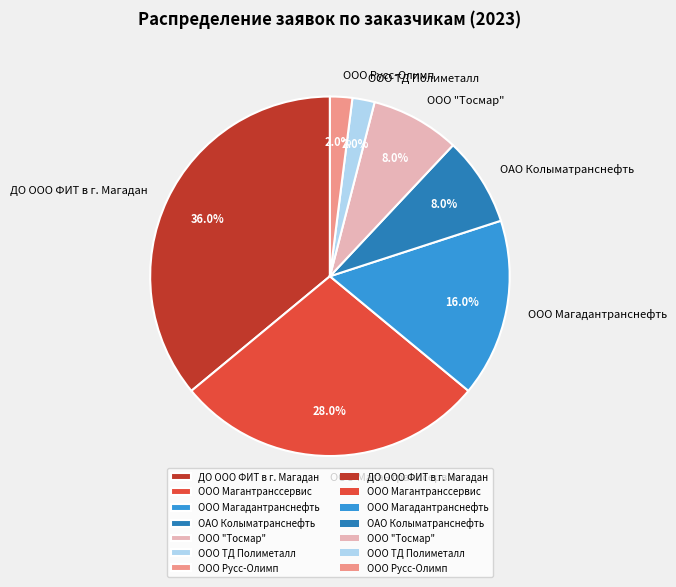

Which has a higher value, ООО "Тосмар" or ООО Магадантранснефть?

ООО Магадантранснефть